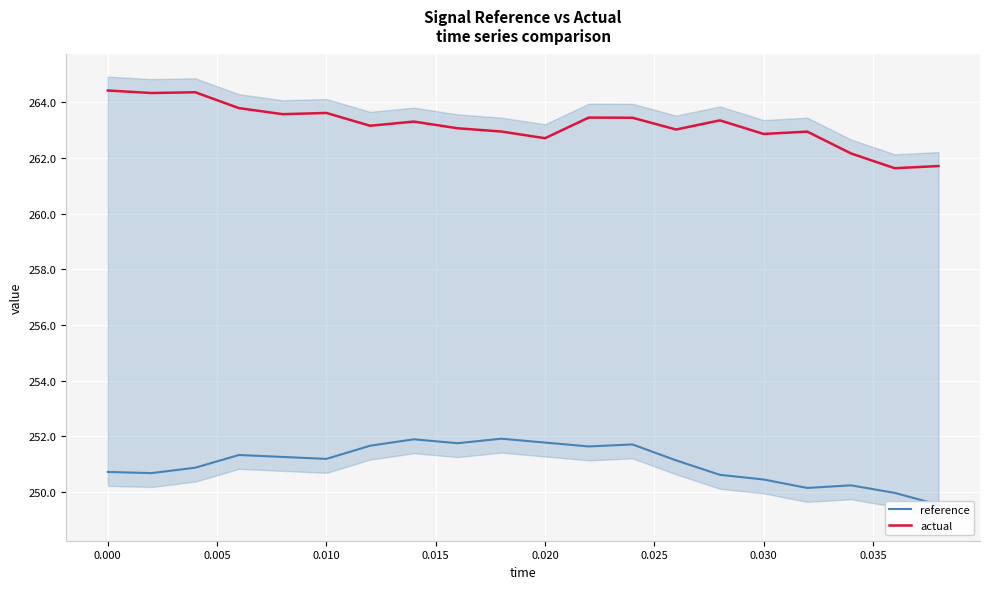

Which series has the largest range (max minus min)?

actual